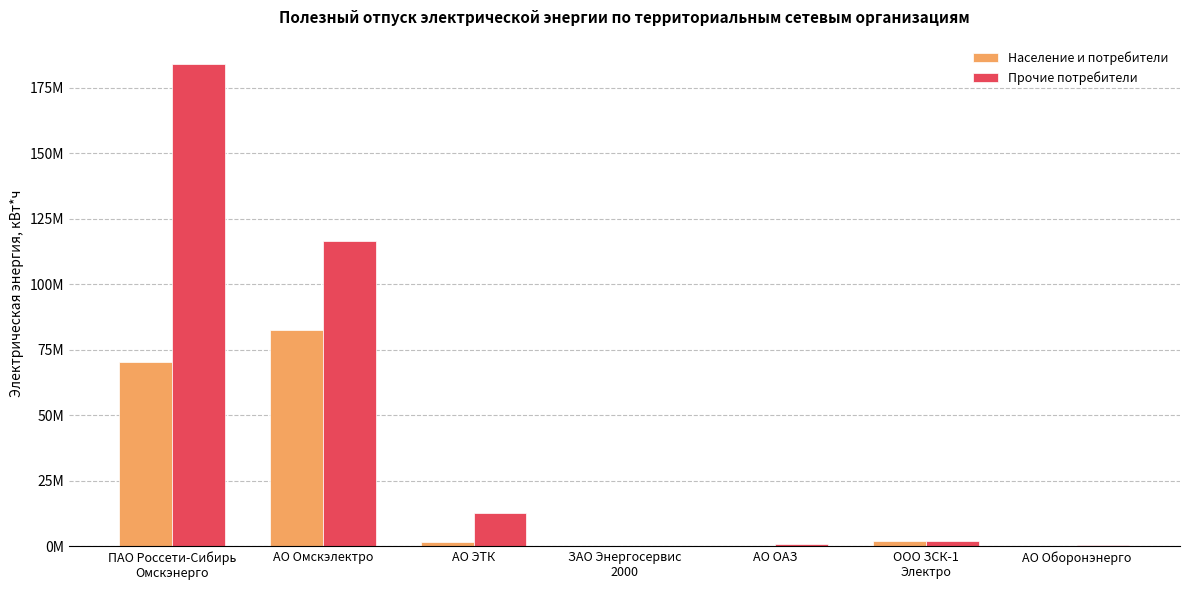

What are all the series names shown in the legend?

Население и потребители, Прочие потребители